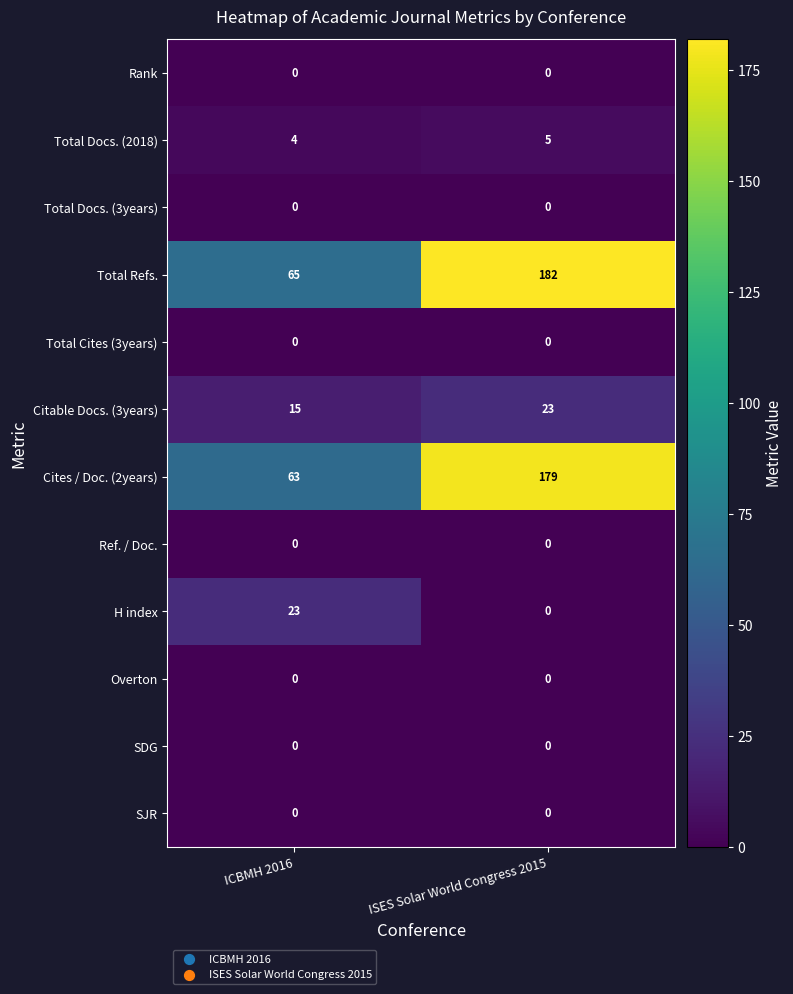

What is the average value of the Total Refs. series?

124